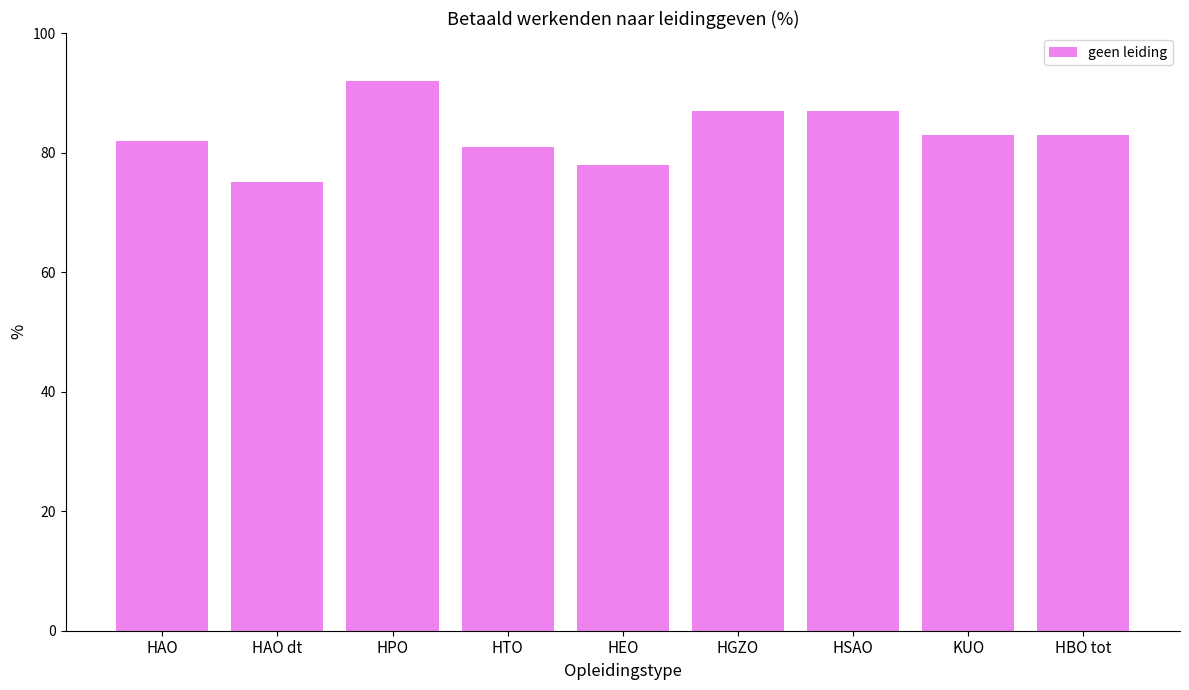

What is the difference between the values at HPO and HTO?

11